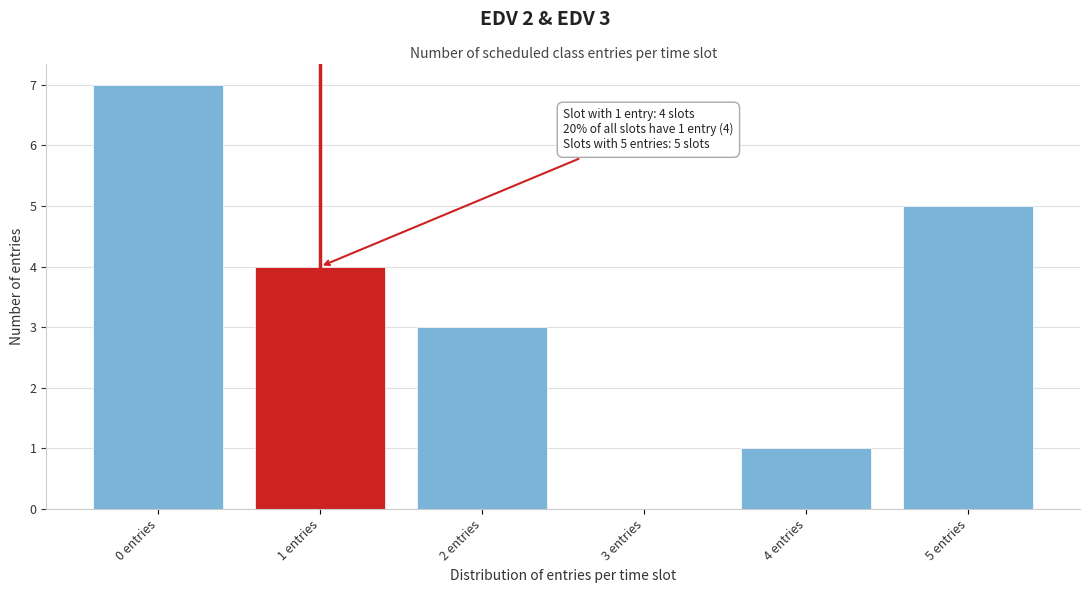

Reading left to right, extract all data points from this chart.

0 entries=7	1 entries=4	2 entries=3	3 entries=0	4 entries=1	5 entries=5